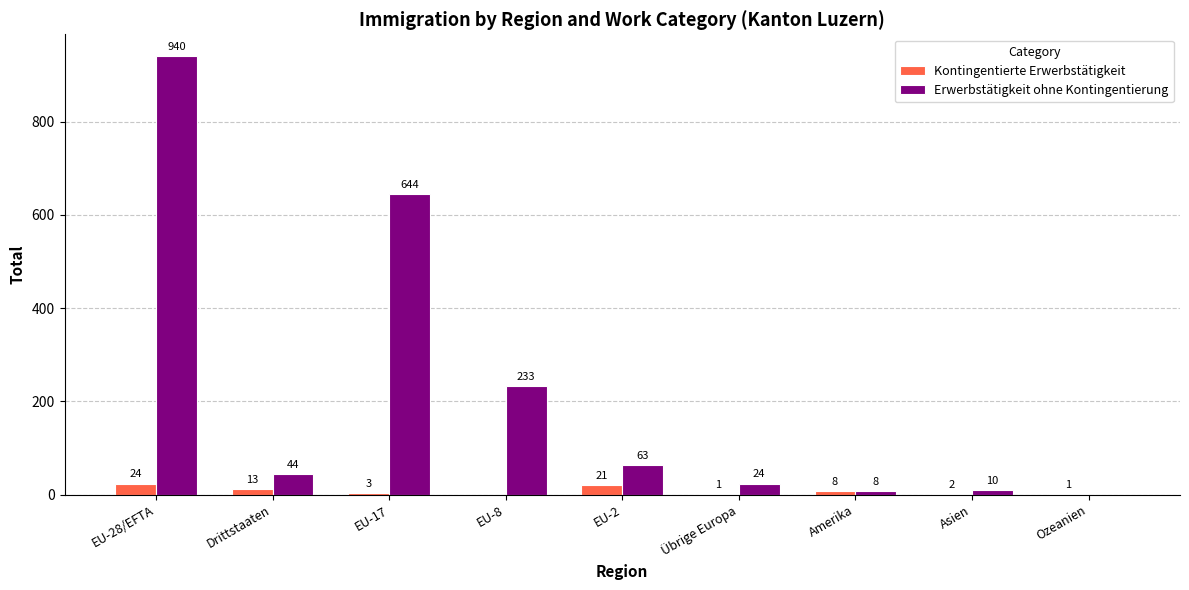

Read the Erwerbstätigkeit ohne Kontingentierung value at EU-8, to the nearest 50.

250